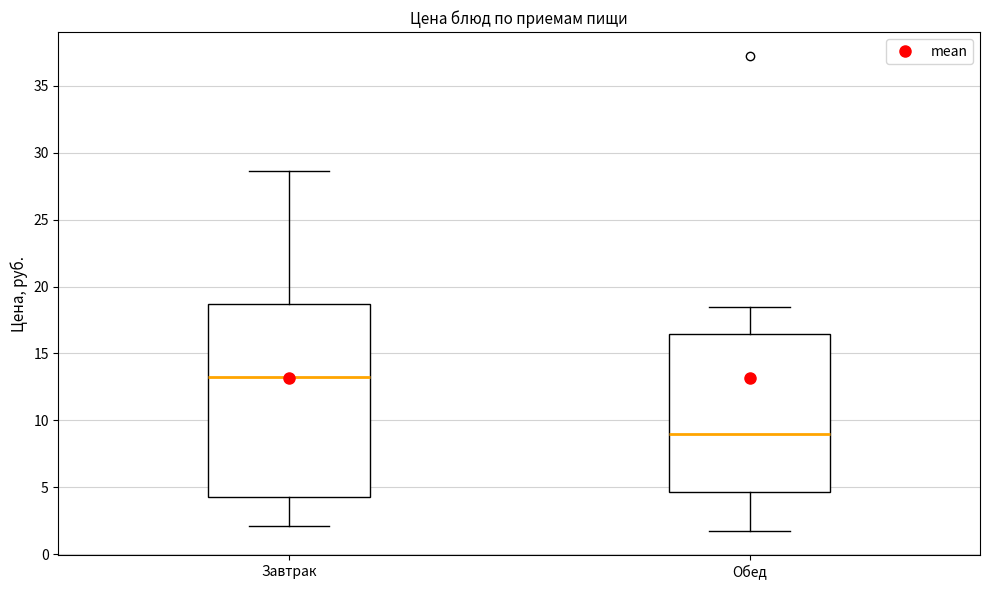

Which box's median line is the lowest?

Обед